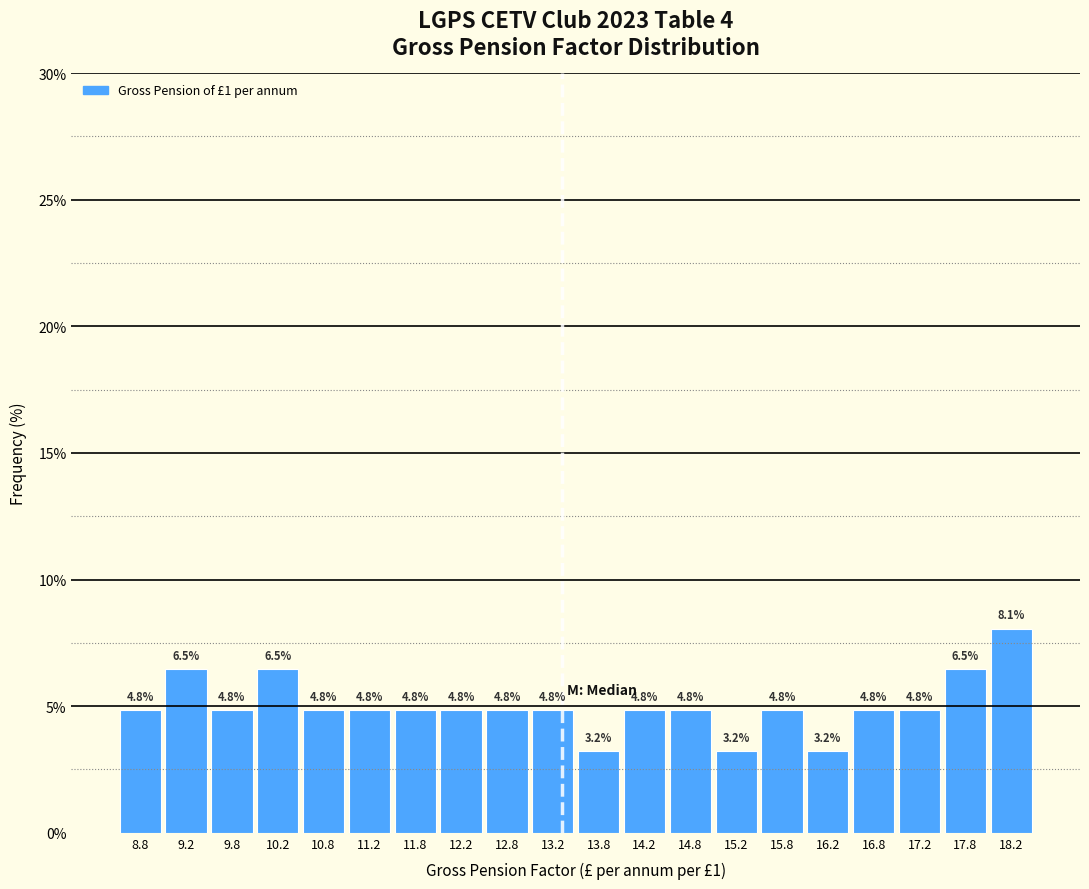

What is the height of the bar covering 11.0 to 11.5 on the x-axis?

4.8